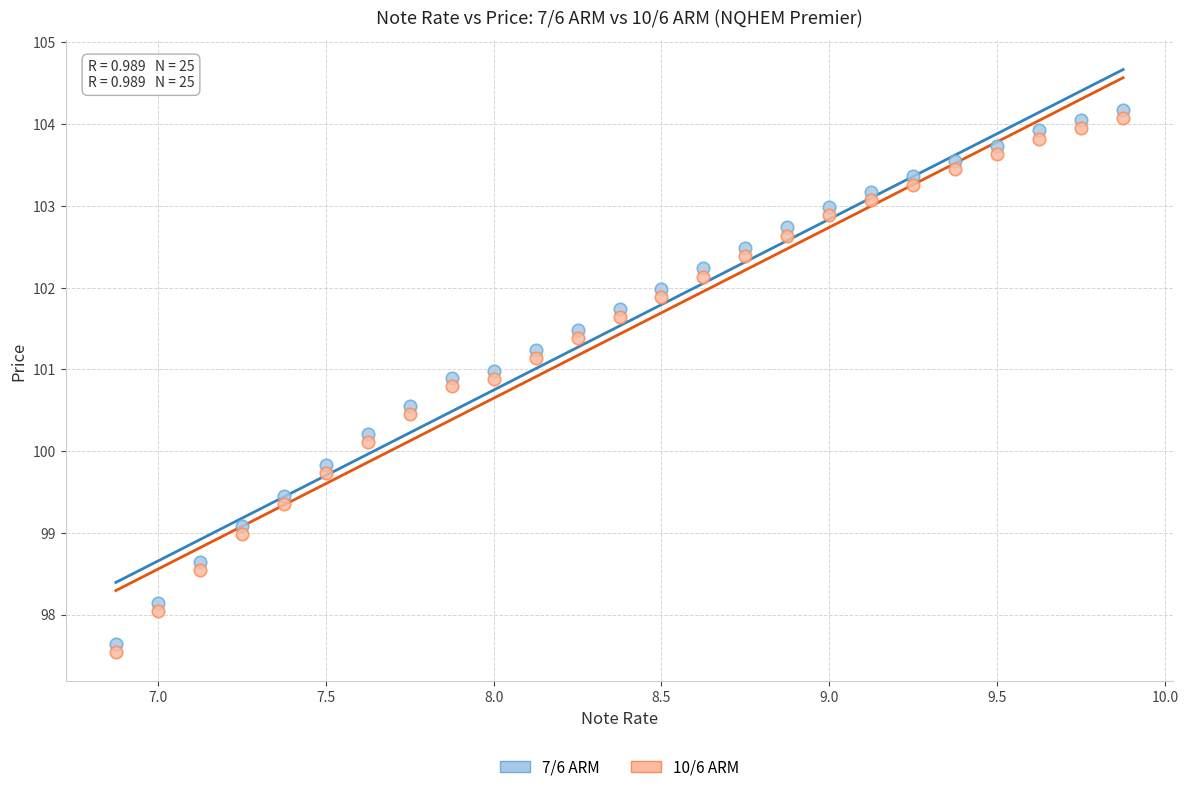

What is the X range (max minus min) for the scatter plot?

3.0